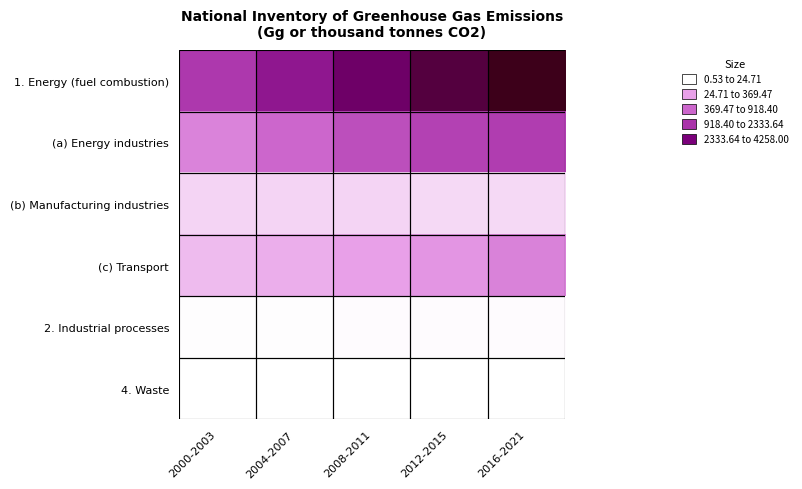

Which series has the widest spread of values?

1. Energy (fuel combustion)